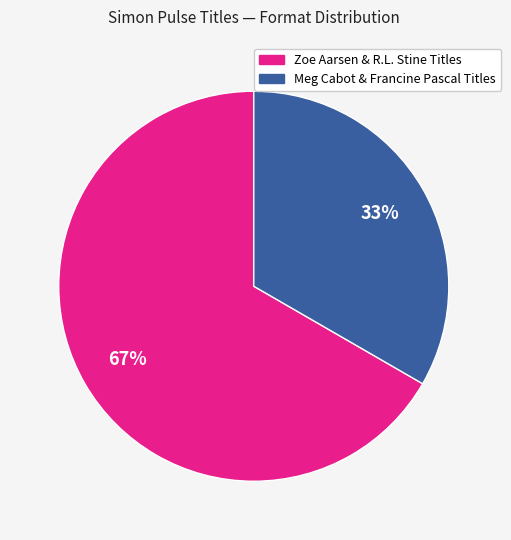

Rank the categories by value from lowest to highest.

Meg Cabot & Francine Pascal Titles, Zoe Aarsen & R.L. Stine Titles